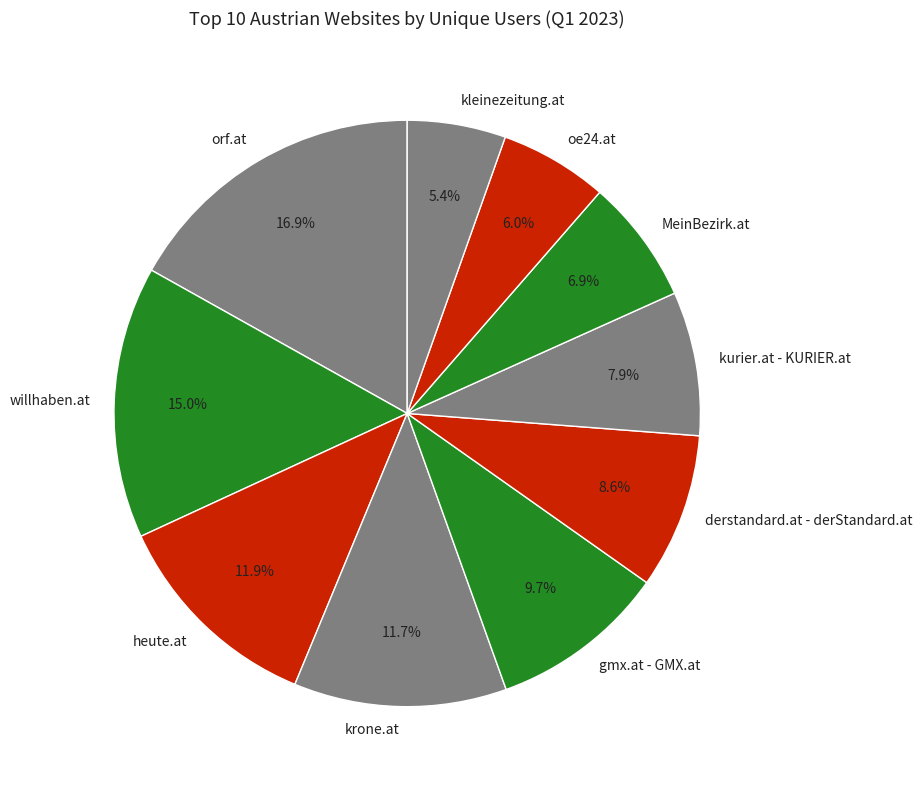

To the nearest percent, what is the combined percentage of orf.at and oe24.at?

23%